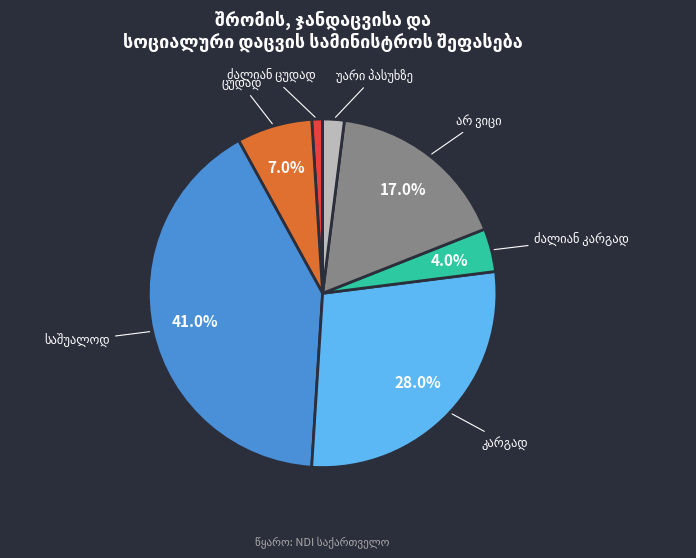

Is there any slice that represents more than half of the pie?

No